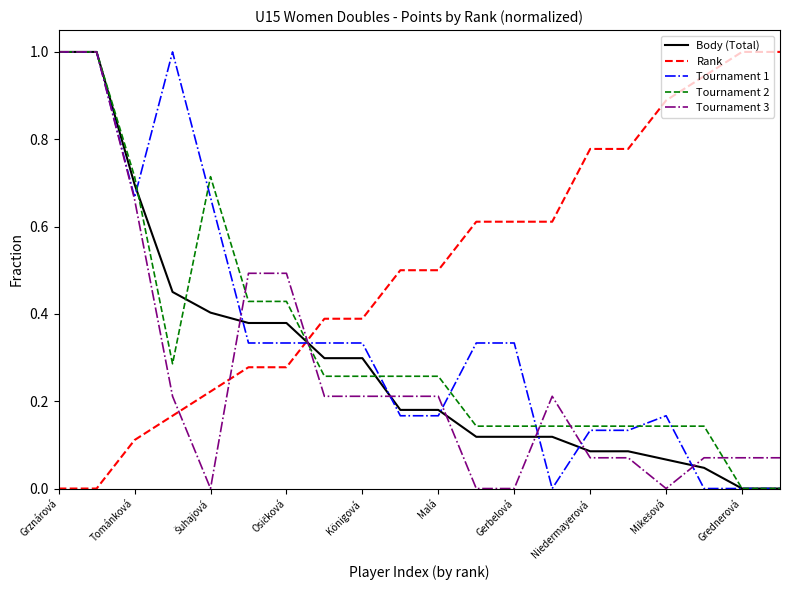

After their last crossing, which series has the higher values: Body (Total) or Rank?

Rank